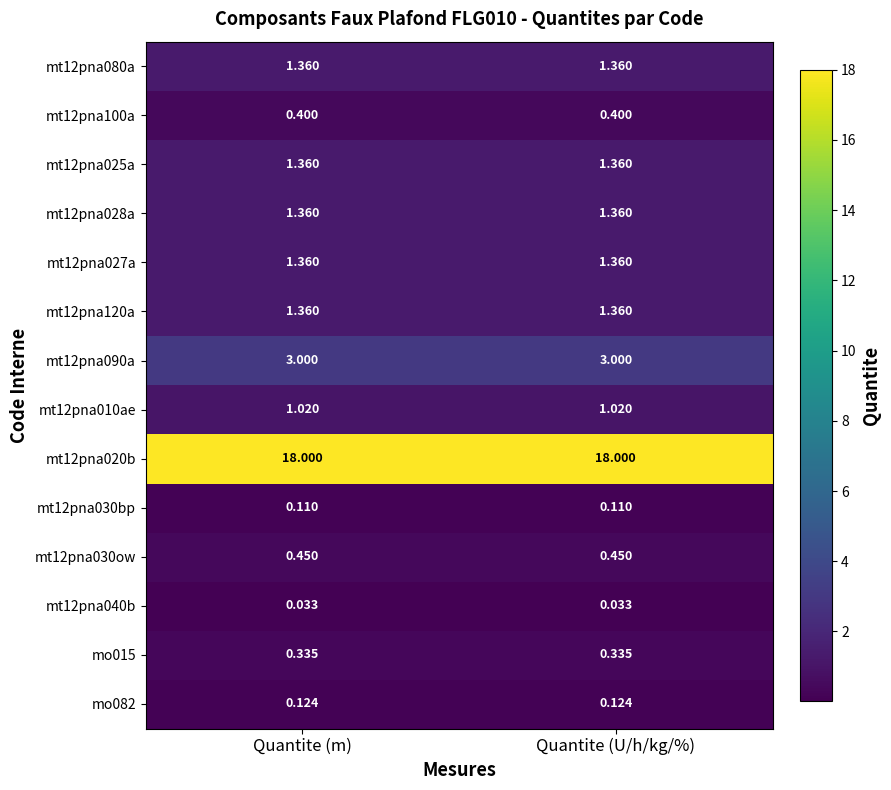

Is the value of mt12pna028a at Quantite (m) greater than the value of mt12pna010ae at Quantite (U/h/kg/%)?

Yes